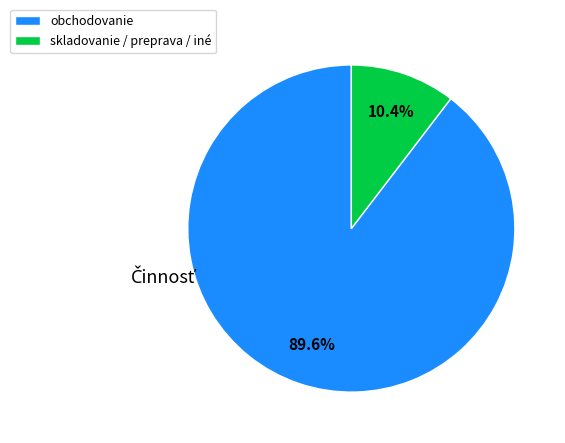

How many slices are in this pie chart?

2